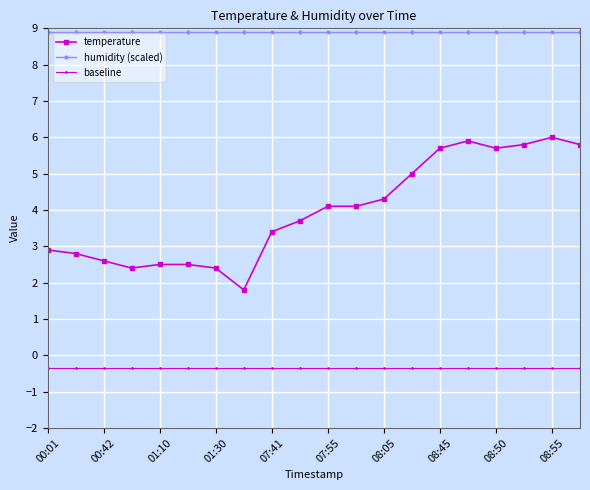

What is the lowest value of the temperature series?

1.8